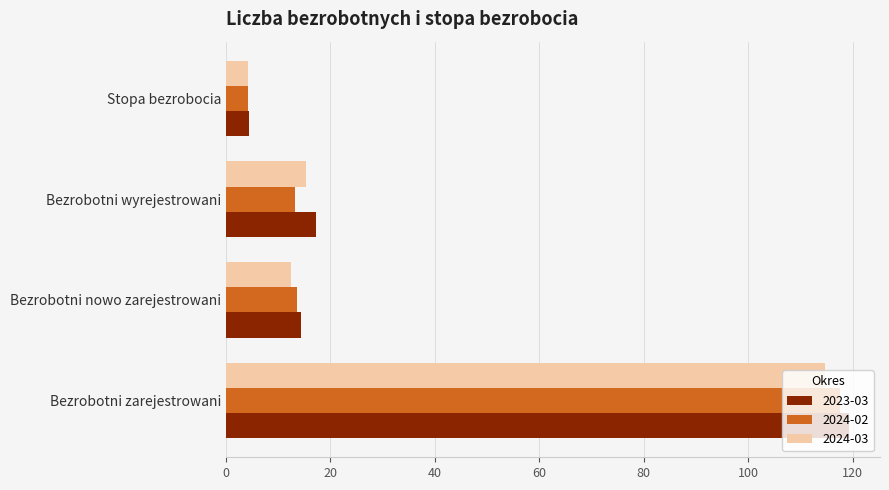

Rank the series by their maximum value, from lowest to highest.

2024-03, 2024-02, 2023-03